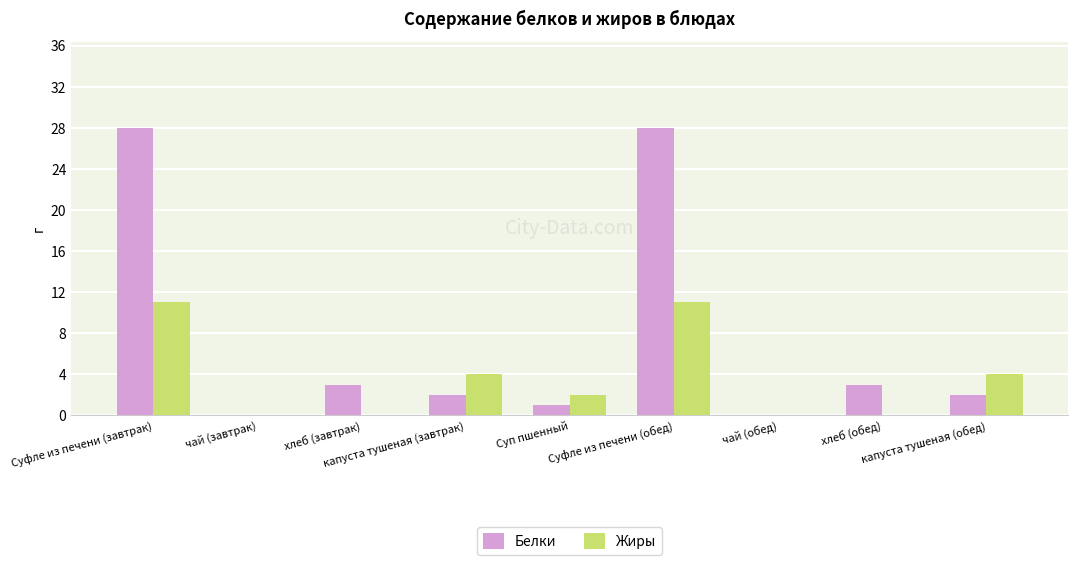

What is the sum of all Белки values?

67